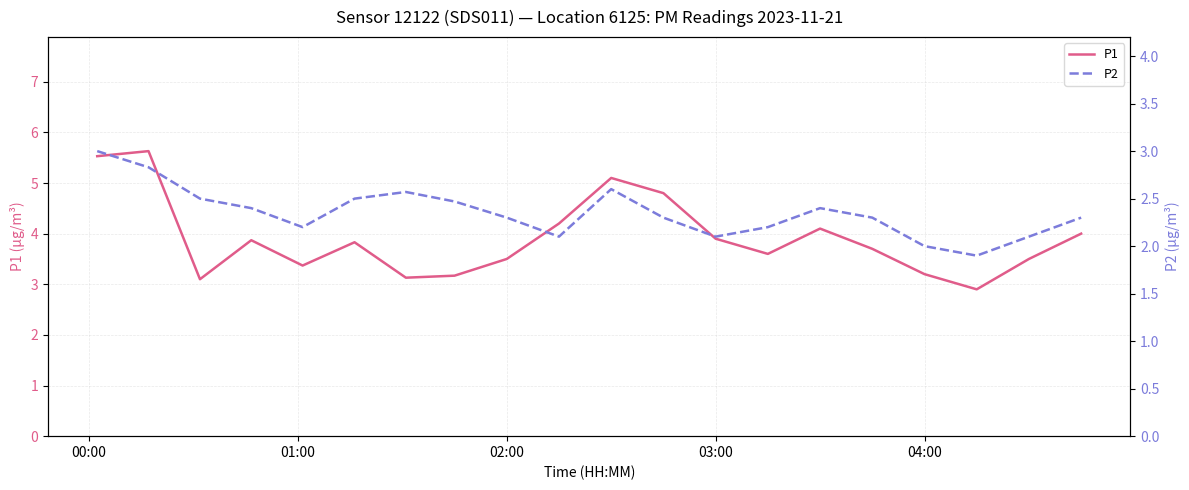

What is the difference between the maximum and second lowest values in the P1 series?

2.5